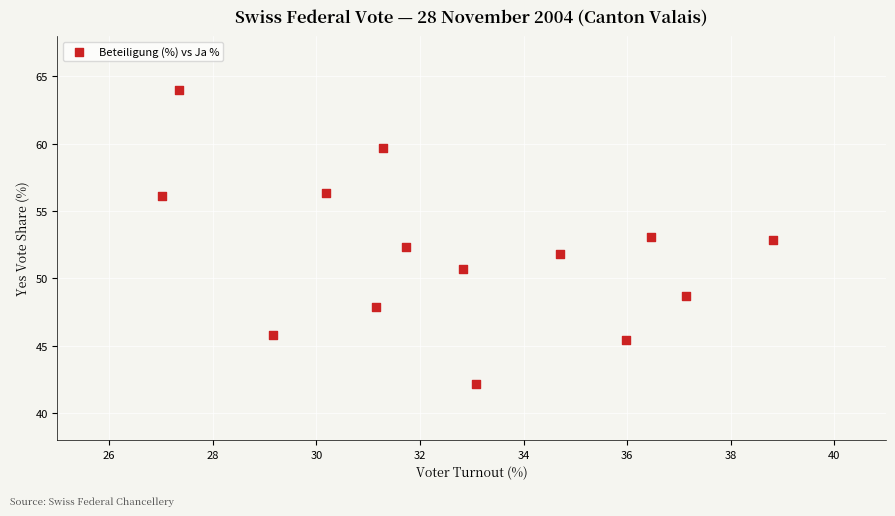

What is the range of Y values (max minus min)?

21.8